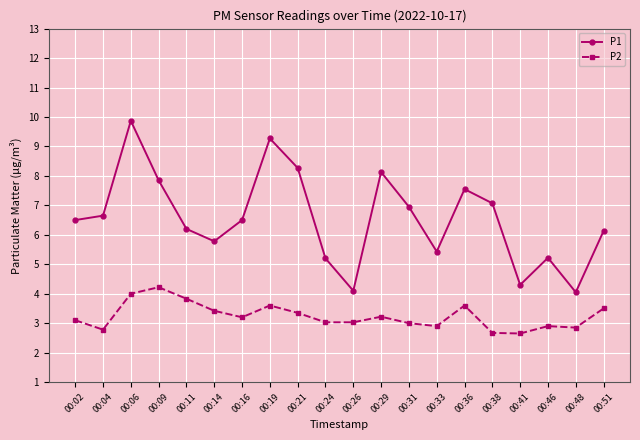

What are all the series names shown in the legend?

P1, P2